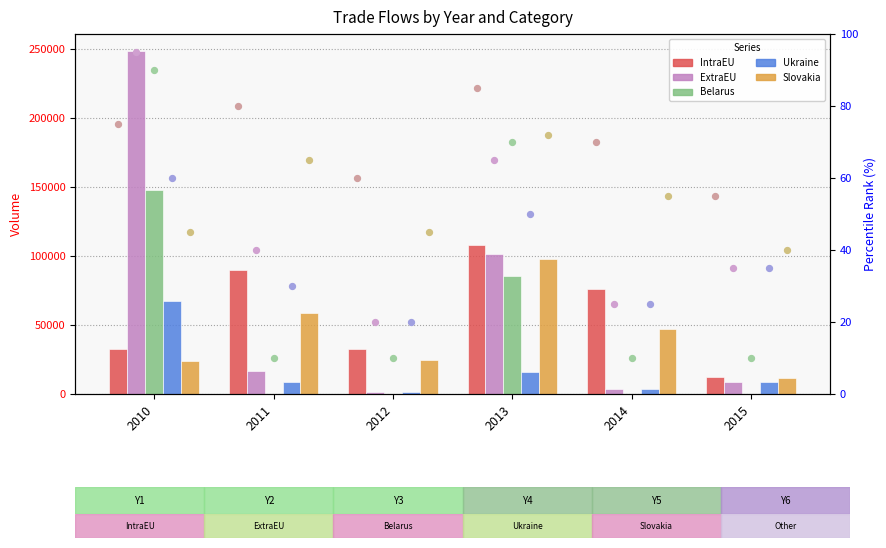

At how many categories does at least one series exceed 209604?

1